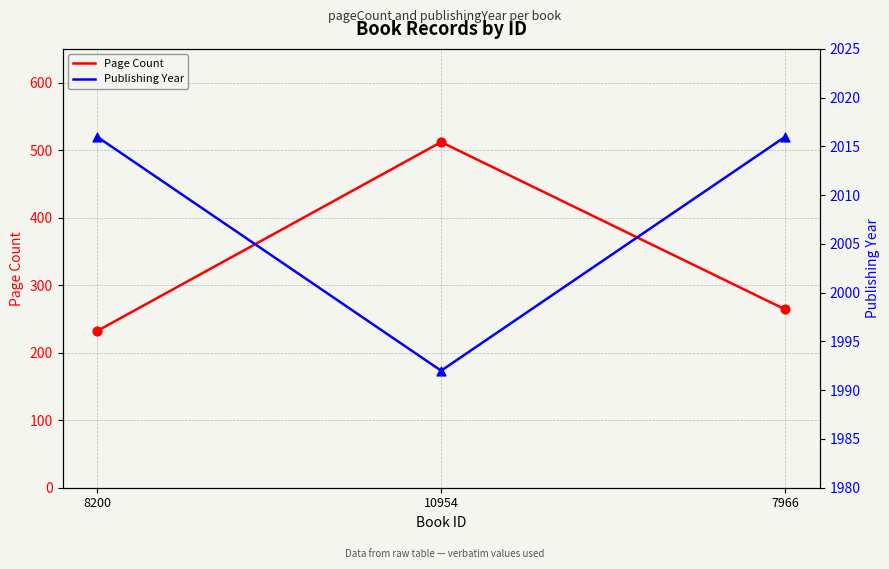

Is the value of Publishing Year at 10954 greater than the value of Page Count at 8200?

Yes